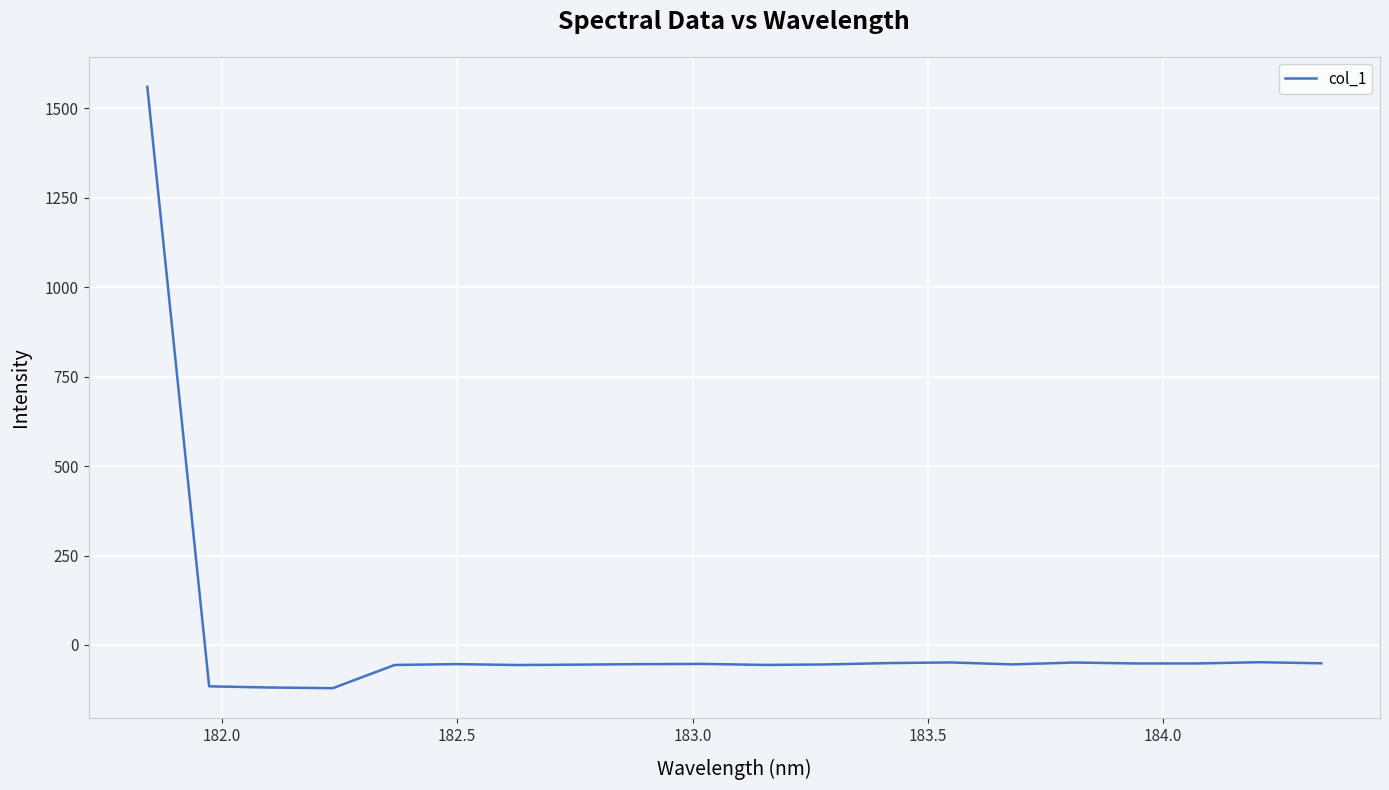

What is the minimum value shown in the chart?

-120.7